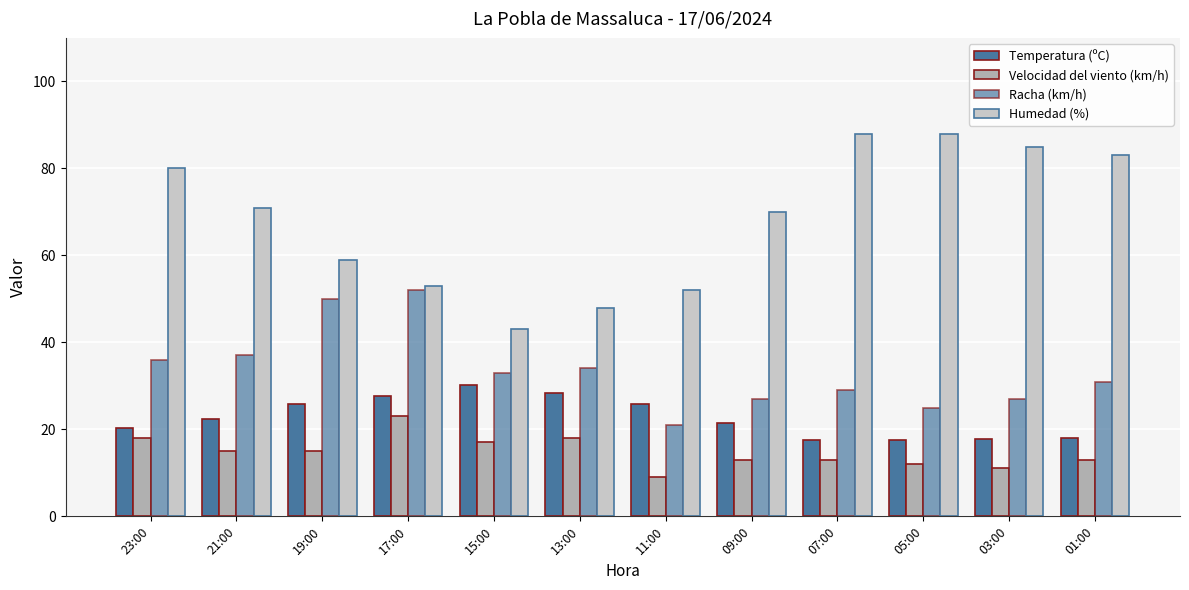

Are the bars grouped side by side (vs. stacked)?

Yes